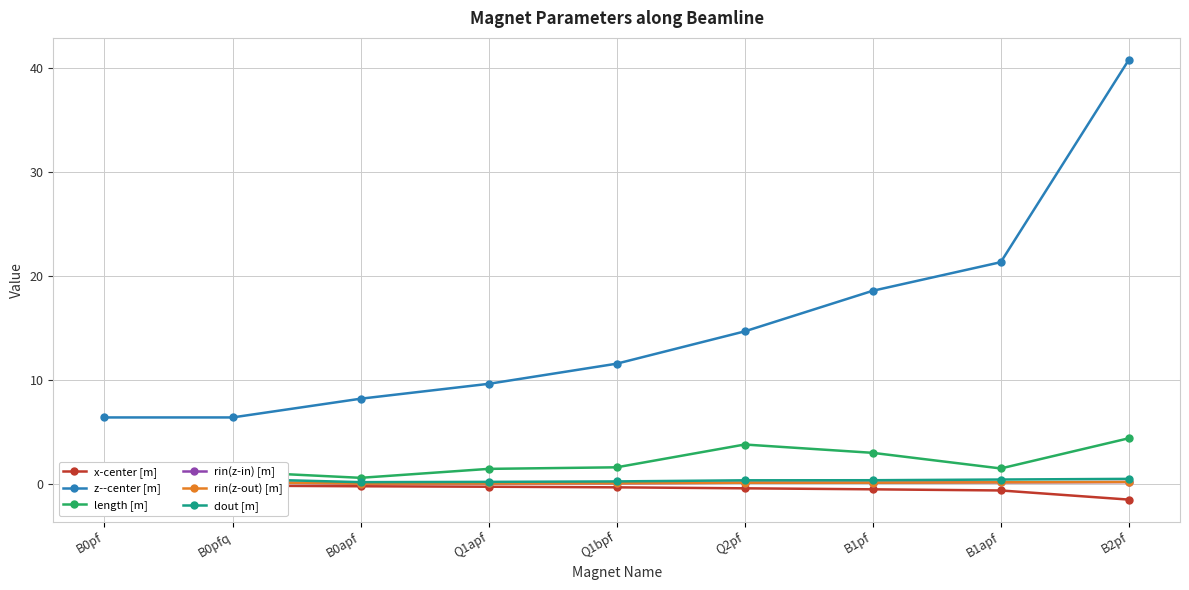

Is the value of z--center [m] at B0pf greater than the value of dout [m] at B2pf?

Yes